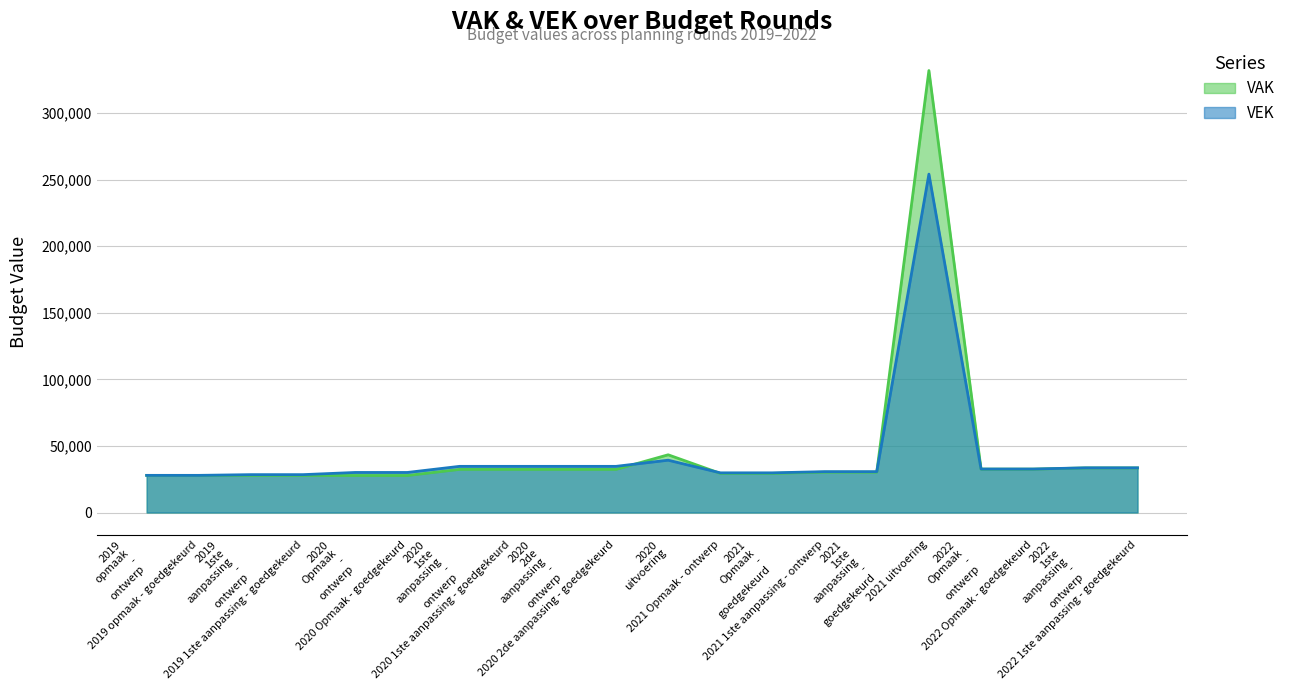

Between 2019 opmaak - goedgekeurd and 2021 Opmaak - goedgekeurd, which series saw the biggest shift?

VEK